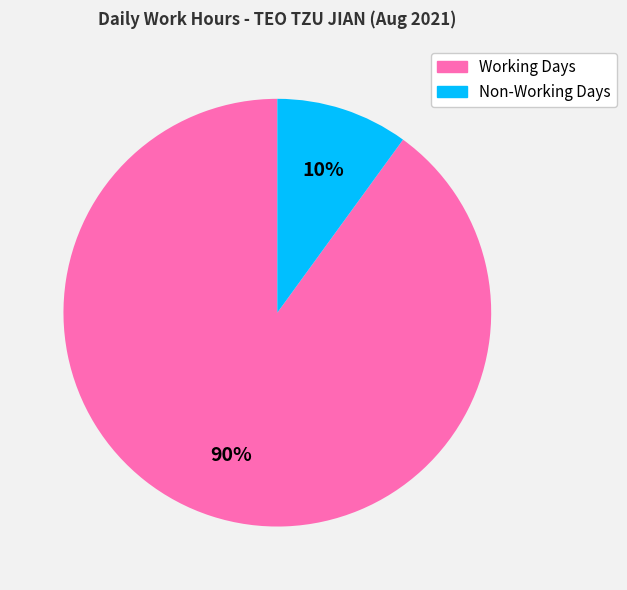

Does any single category account for the majority?

Yes